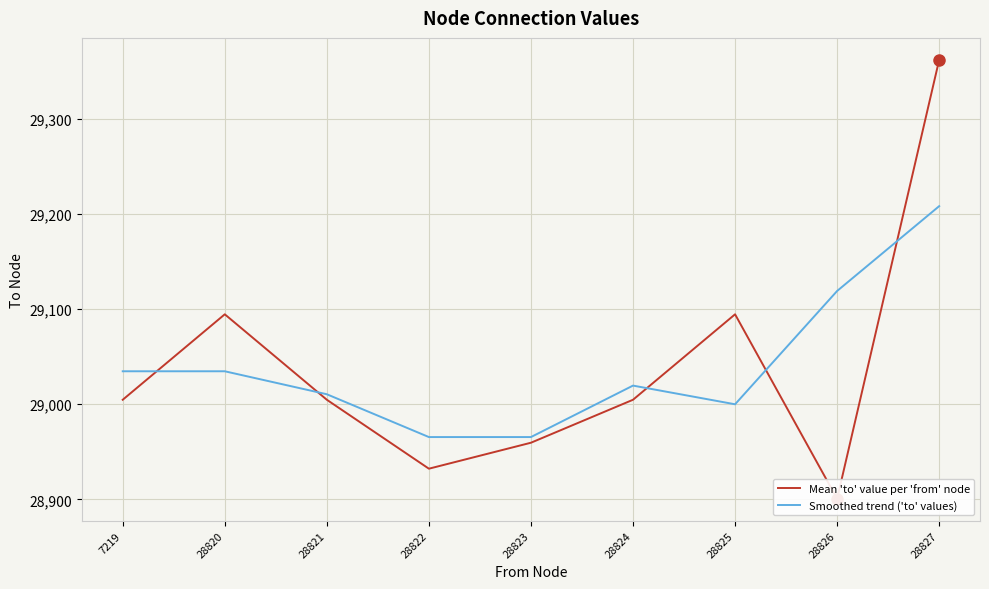

What is the highest value of the Mean 'to' value per 'from' node series?

29362.0